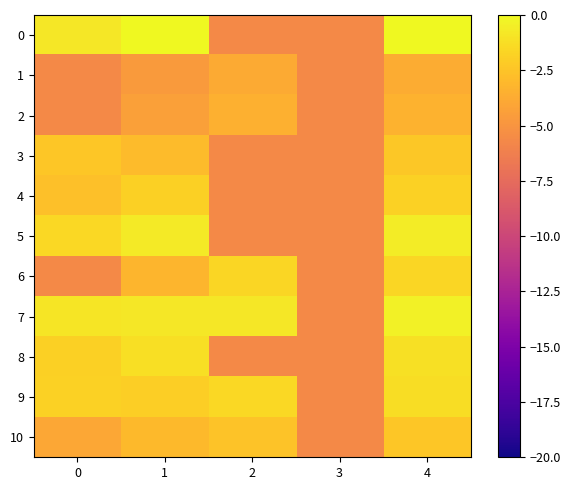

What is the total value across all series at 4?

-18.5